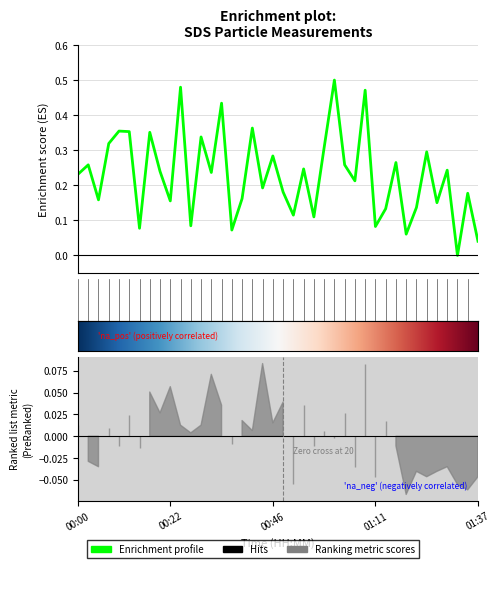

Is it true that the value at 01:04 is 0.4?

False